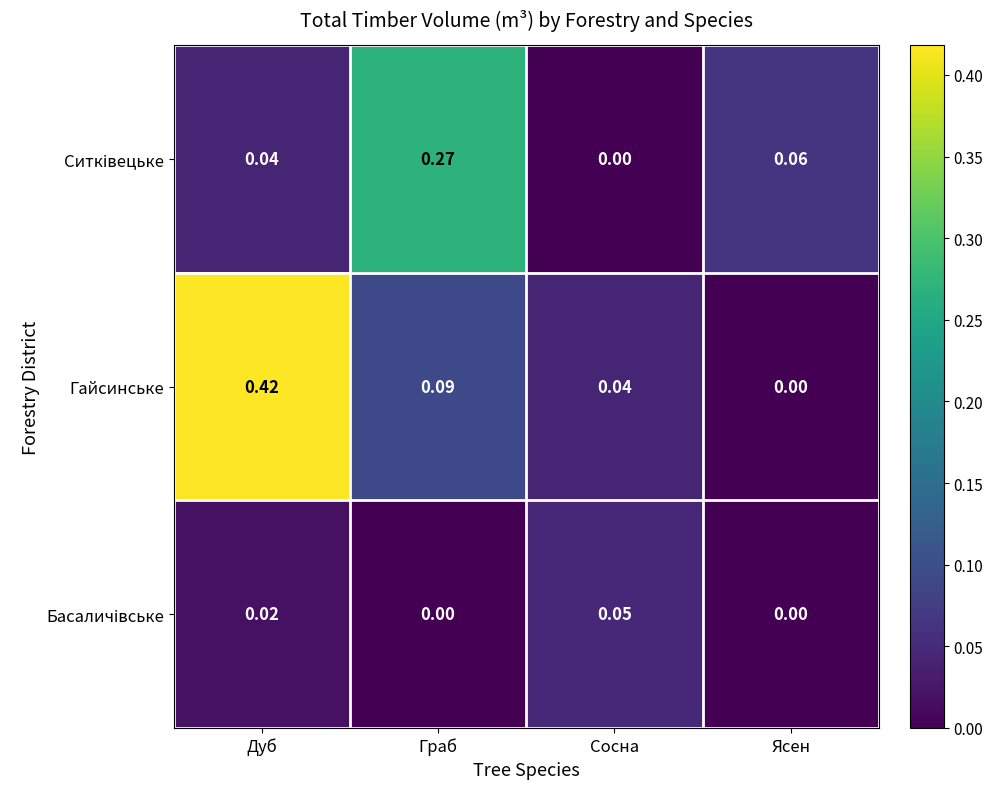

Where is Гайсинське nearest to the value 0?

Ясен